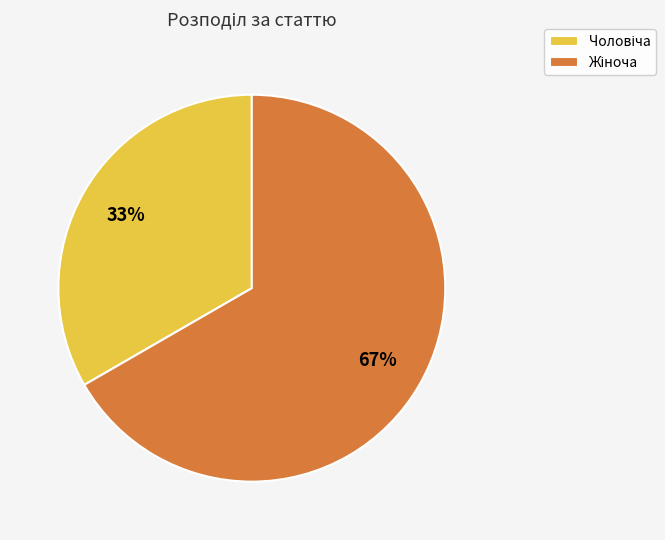

To the nearest percent, what is the average slice percentage?

50%